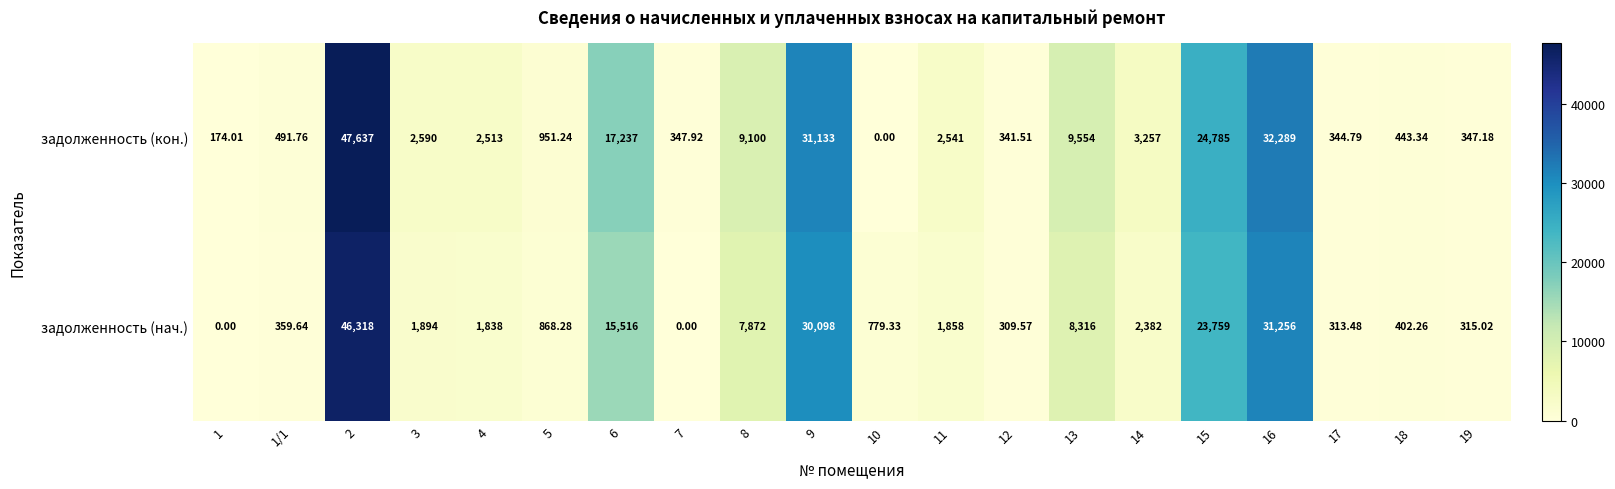

Which series has the largest total across all categories?

задолженность (кон.)